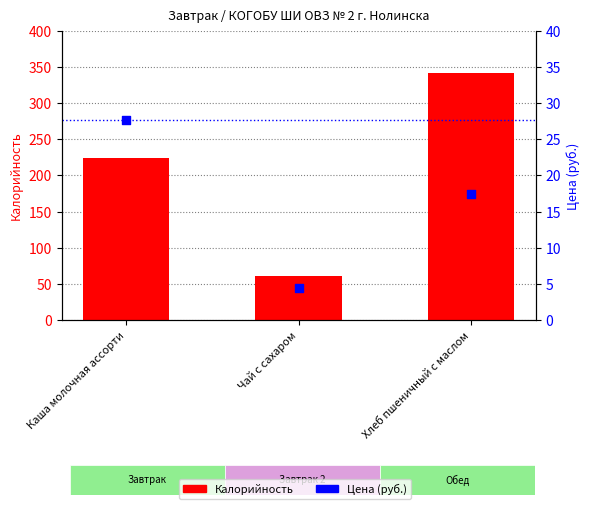

Which series contains the highest Y value?

Калорийность